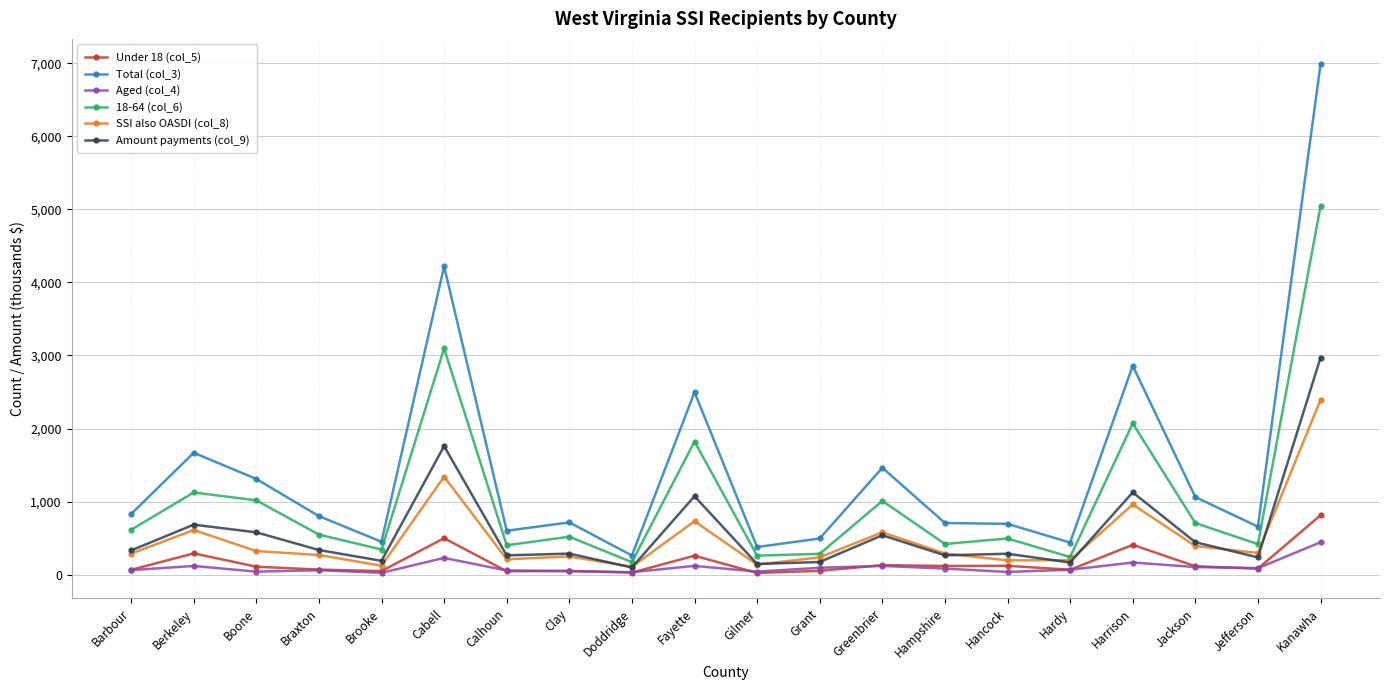

Which series has the largest range (max minus min)?

Total (col_3)